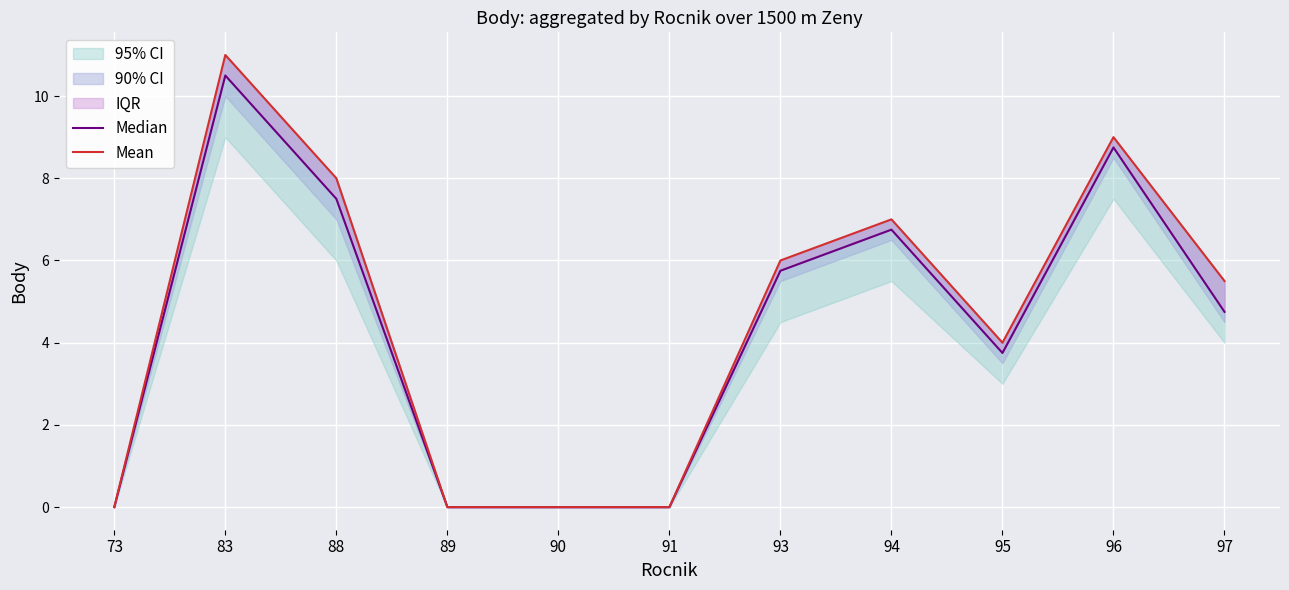

True or false: Mean has a value of 9.3 at 94.

False